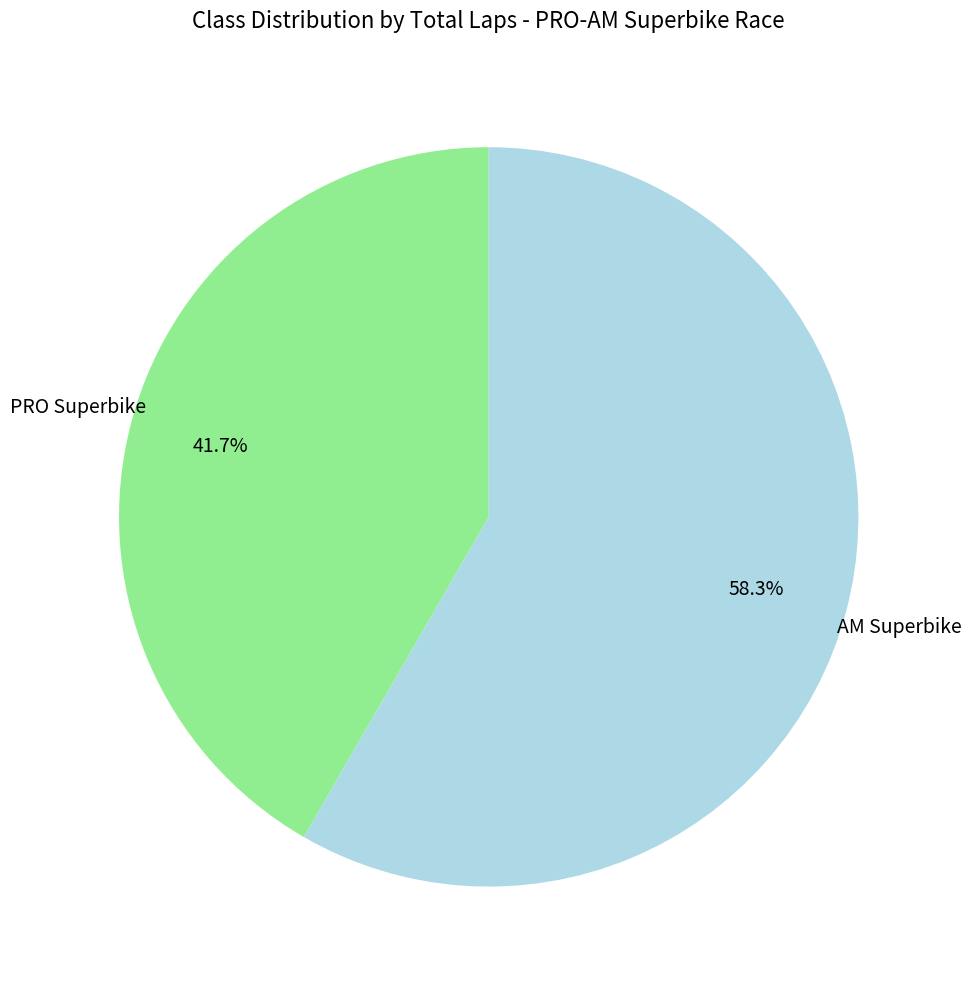

How many slices are in this pie chart?

2